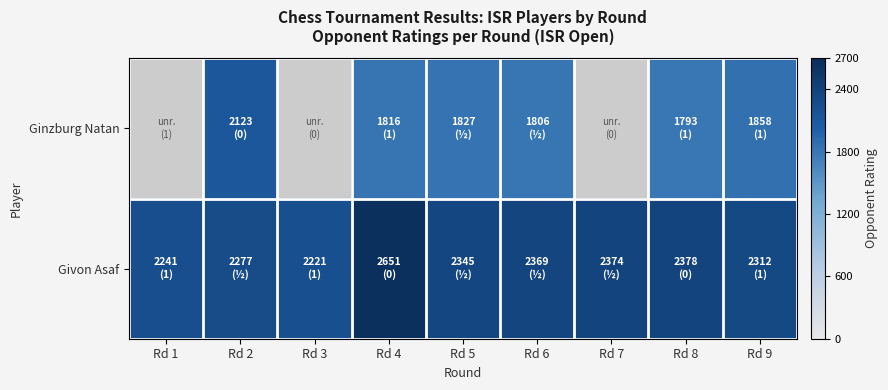

Which series changed the most between Rd 3 and Rd 5?

Givon Asaf